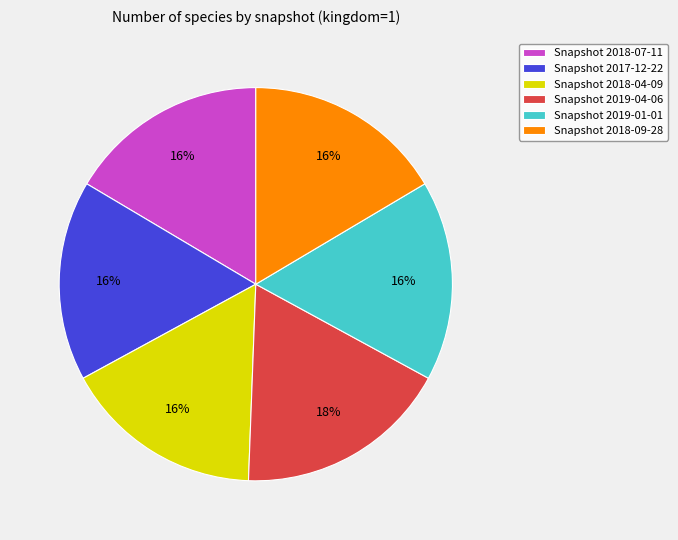

Which category has the biggest portion of the pie?

Snapshot 2019-04-06